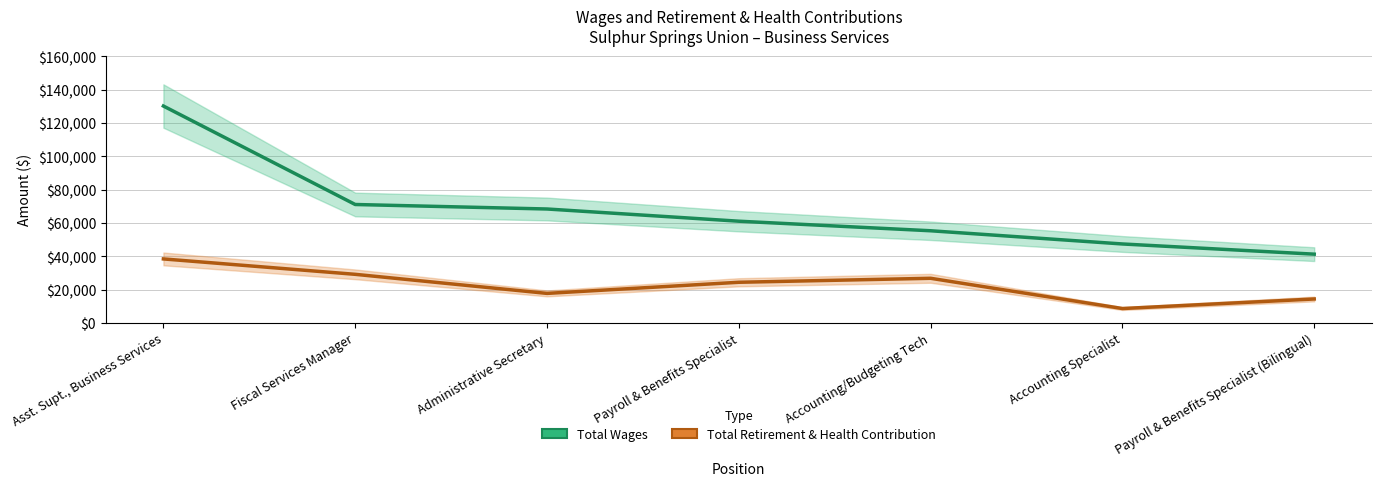

What is the difference between the Total Retirement & Health Contribution values at Accounting Specialist and Fiscal Services Manager?

20542